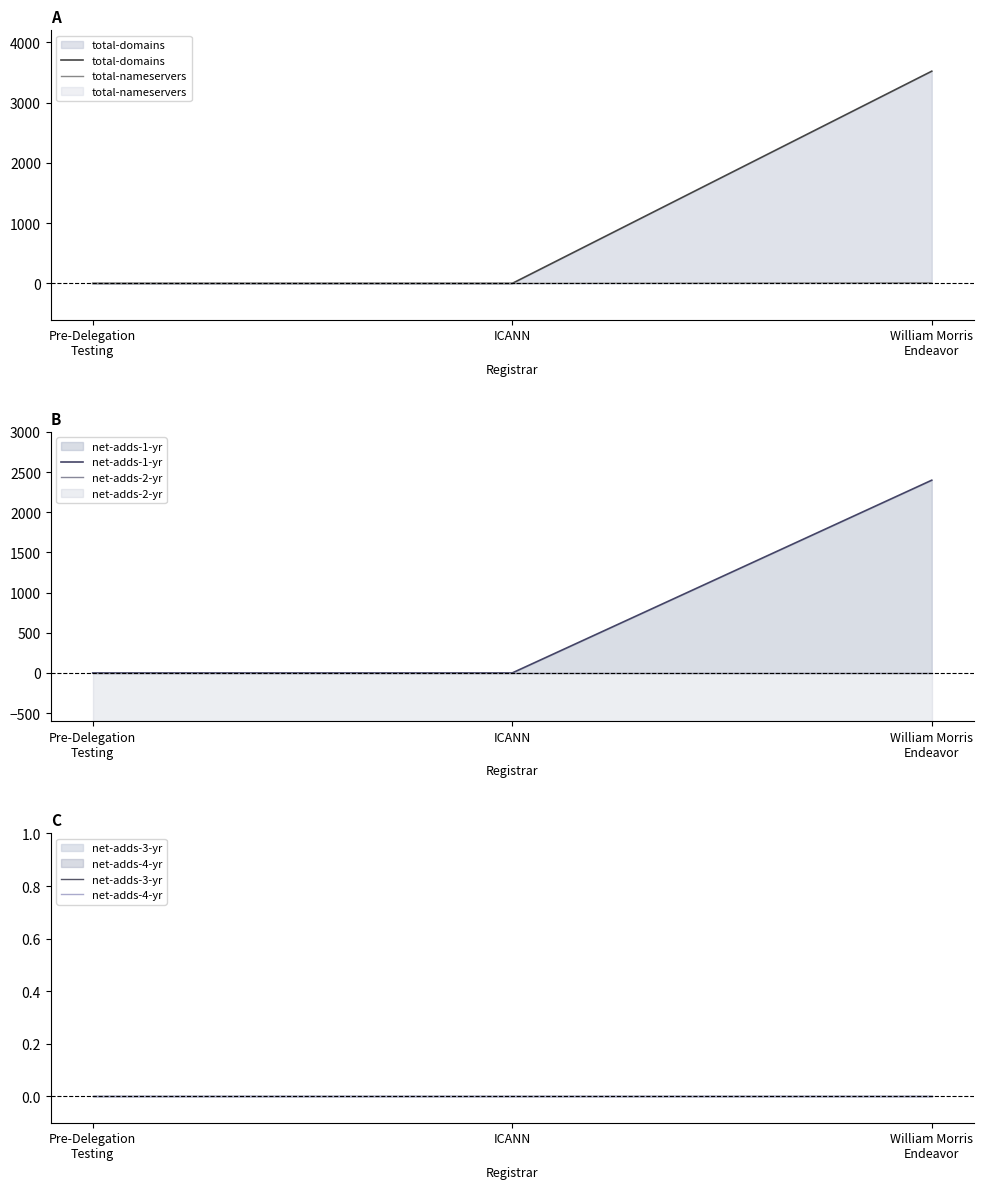

List the series in order of their peak value, highest first.

total-domains, net-adds-1-yr, total-nameservers, net-adds-2-yr, net-adds-3-yr, net-adds-4-yr